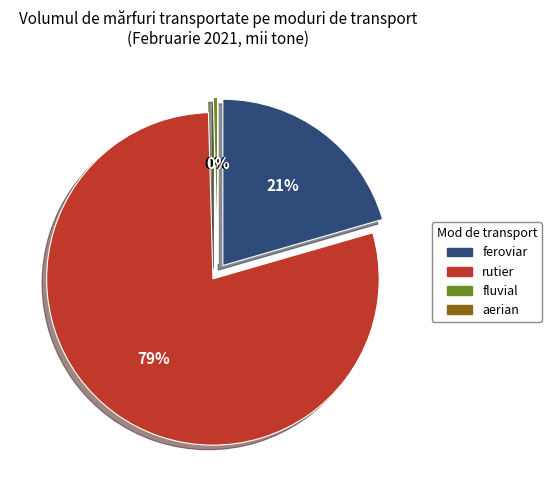

To the nearest percent, what percentage of the pie is rutier?

79%